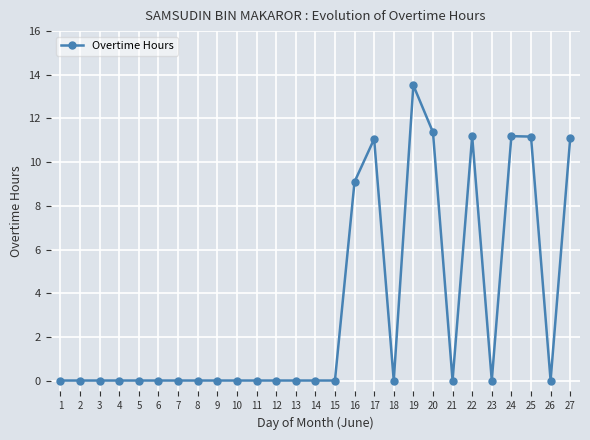

At which category does the chart reach its peak across all series?

19